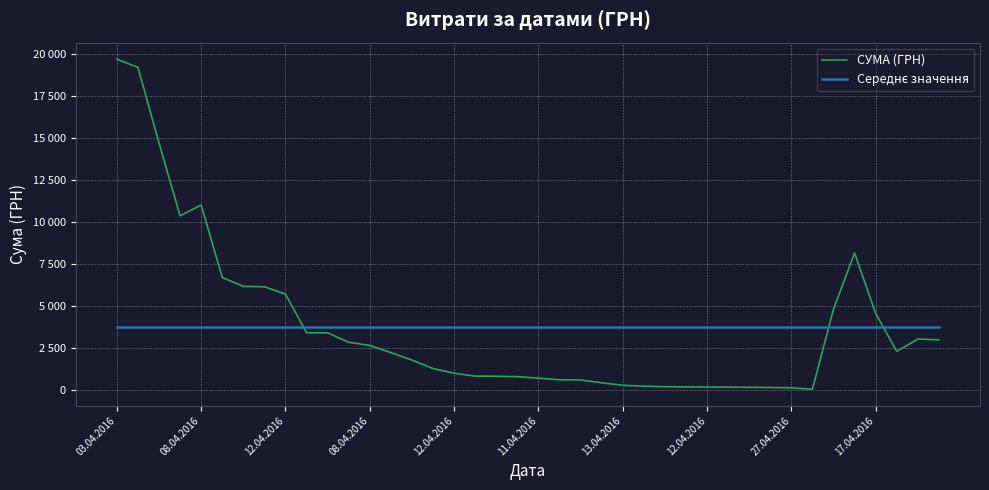

Does the chart have visible grid lines?

Yes